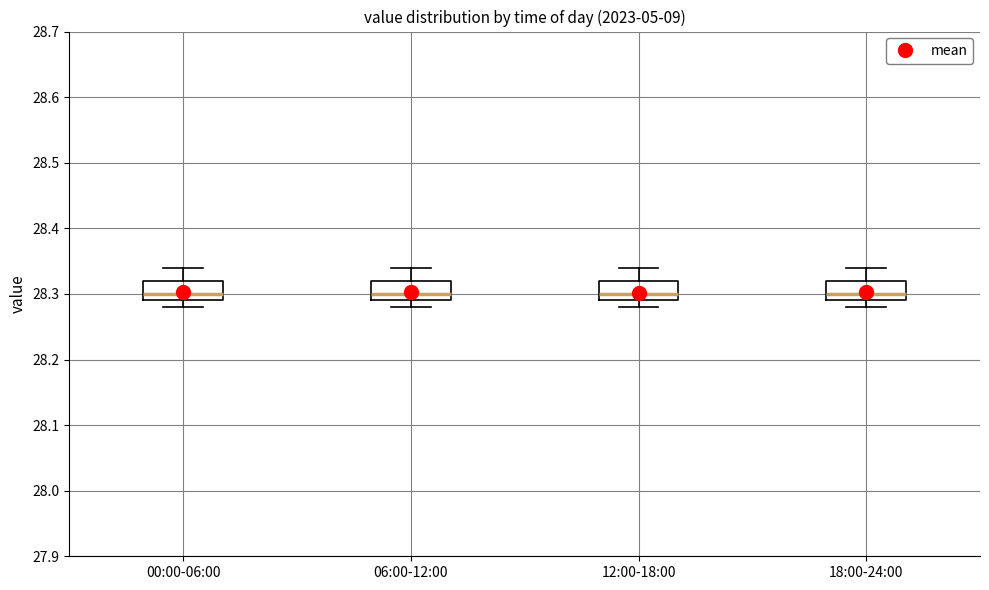

Reading left to right, read every box against the y-axis: the position of its median line, the range the box covers, and the ends of its whiskers. The values are not printed on the chart, so give them approximately, as read against the axis.

00:00-06:00: median 28.30, box 28.29 to 28.32, whiskers 28.28 to 28.34
06:00-12:00: median 28.30, box 28.29 to 28.32, whiskers 28.28 to 28.34
12:00-18:00: median 28.30, box 28.29 to 28.32, whiskers 28.28 to 28.34
18:00-24:00: median 28.30, box 28.29 to 28.32, whiskers 28.28 to 28.34